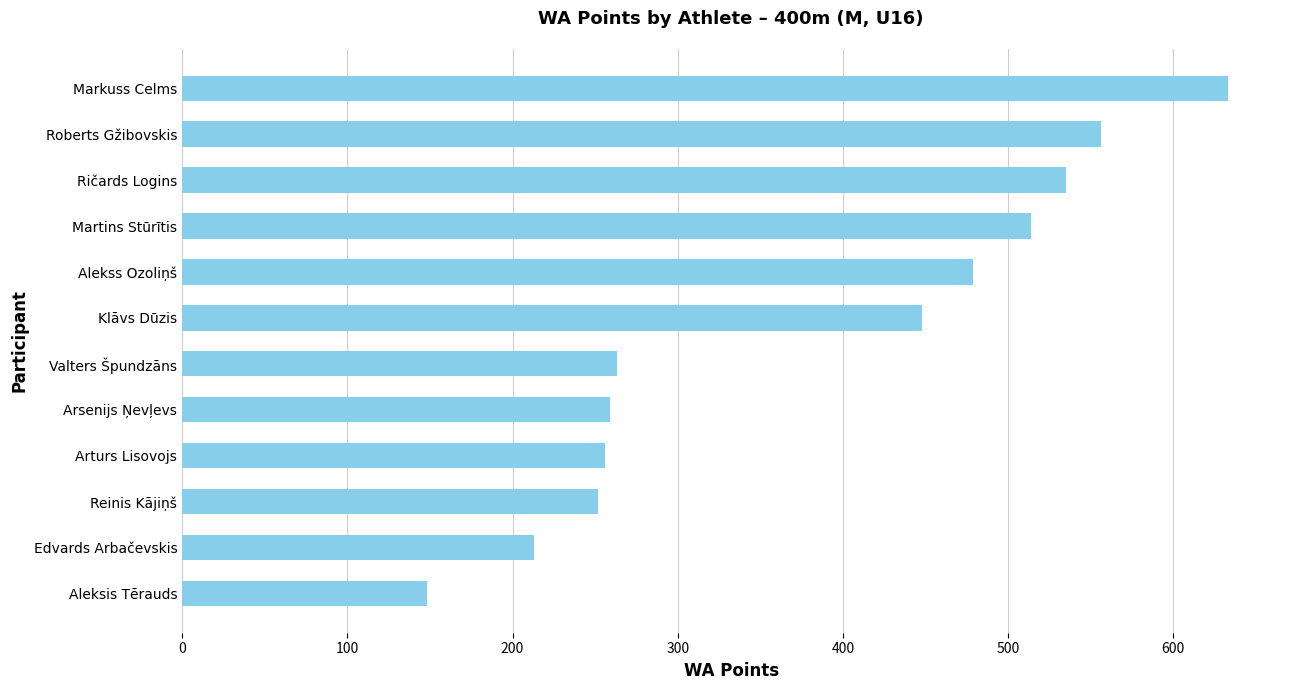

What is the minimum value shown in the chart?

148